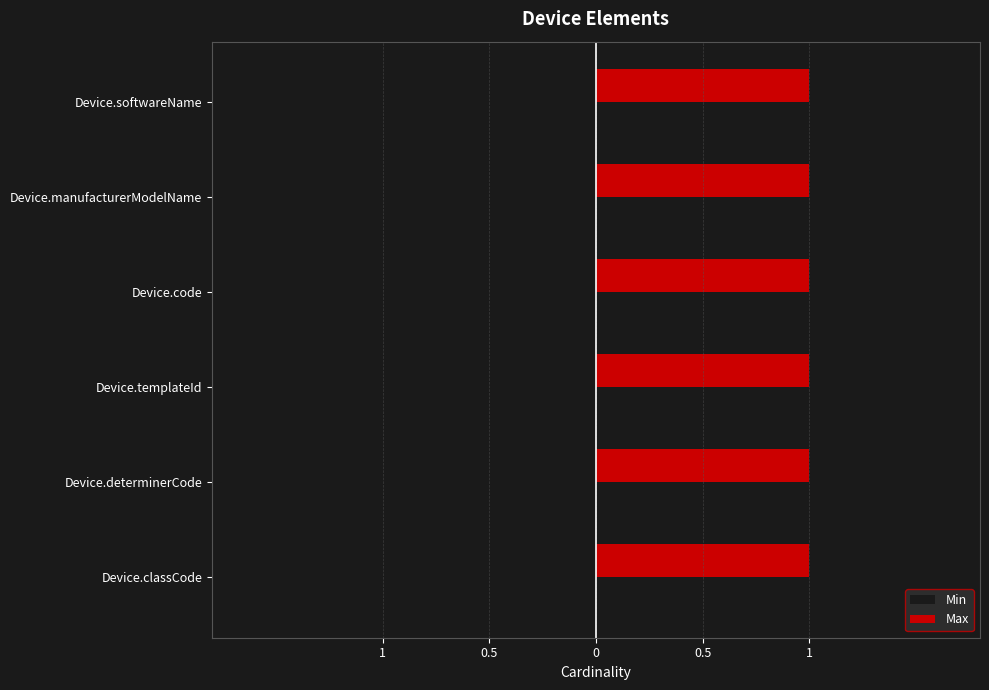

What are all the series names shown in the legend?

Min, Max